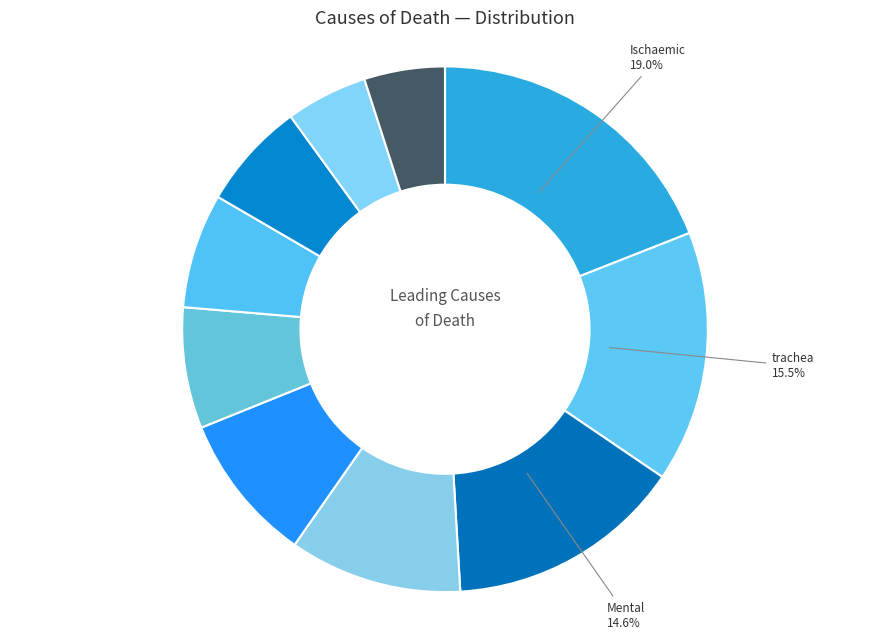

Does any single category account for the majority?

No